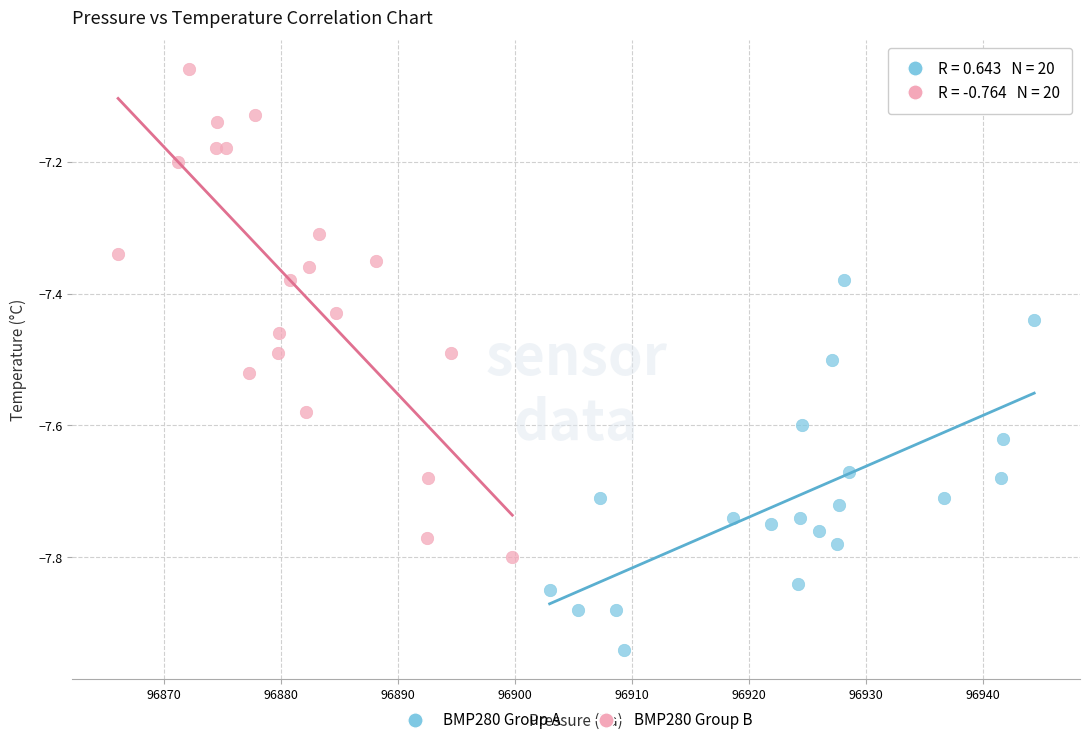

What are all the series names shown in the legend?

BMP280 Group A, BMP280 Group B